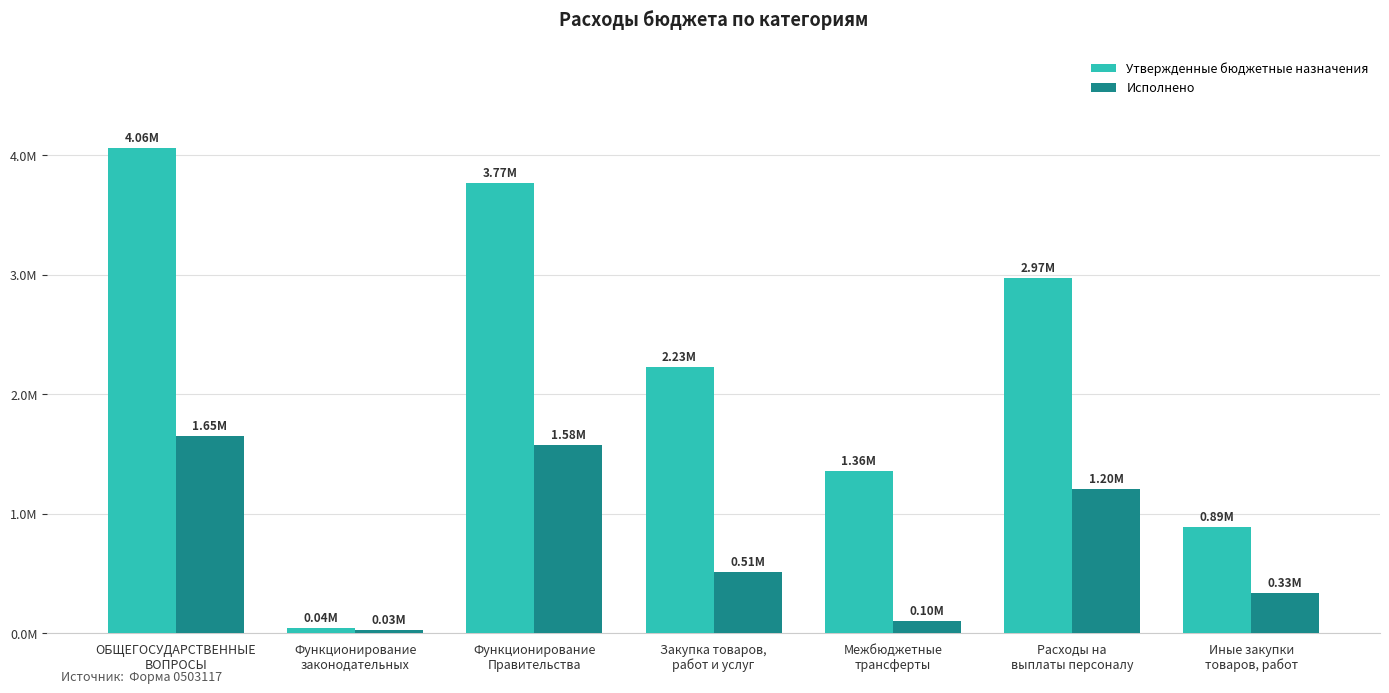

What are all the series names shown in the legend?

Утвержденные бюджетные назначения, Исполнено